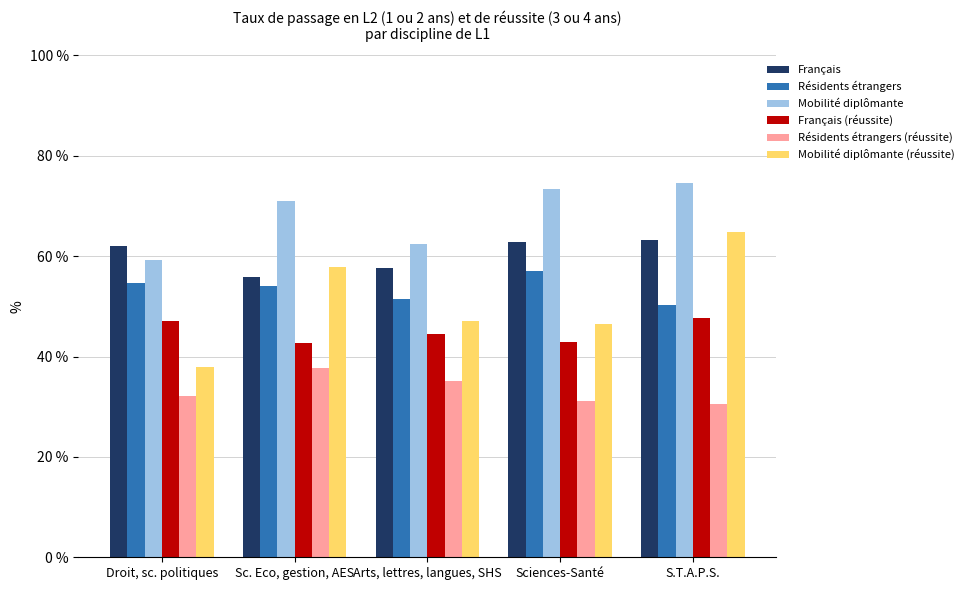

What are all the series names shown in the legend?

Français, Résidents étrangers, Mobilité diplômante, Français (réussite), Résidents étrangers (réussite), Mobilité diplômante (réussite)